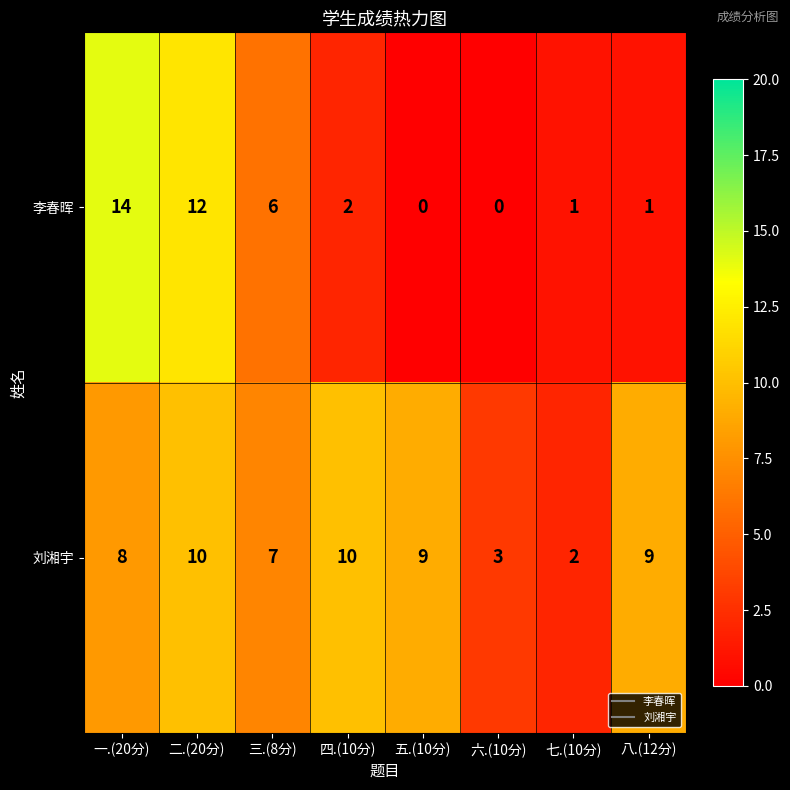

What value does the 刘湘宇 series have at 六.(10分)?

3